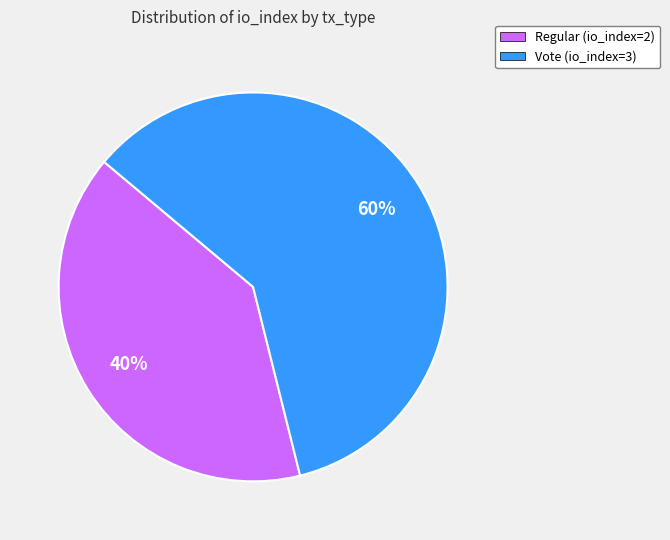

To the nearest percent, what percentage of the pie is Vote (io_index=3)?

60%